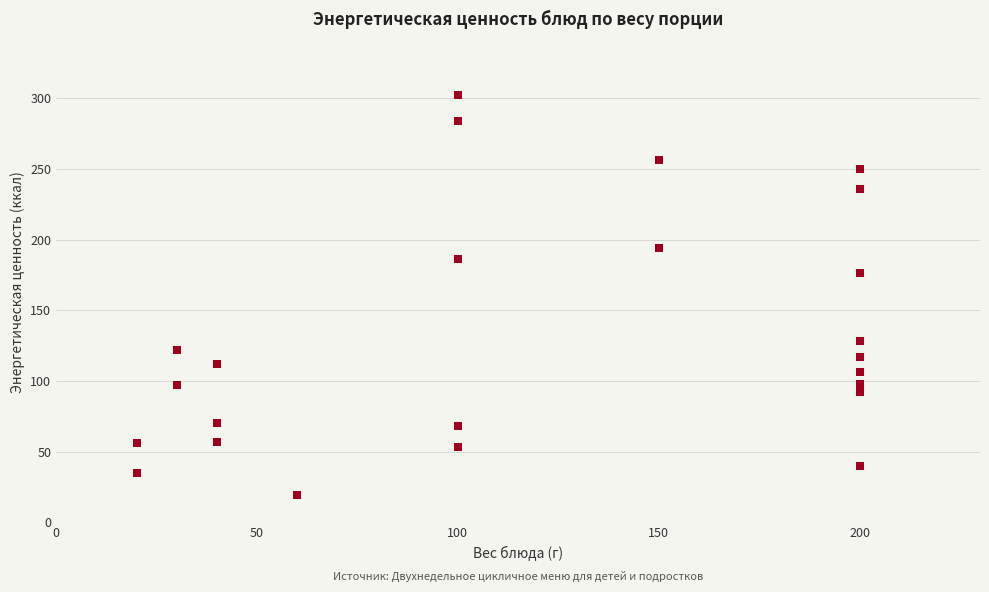

What is the range of Y values (max minus min)?

283